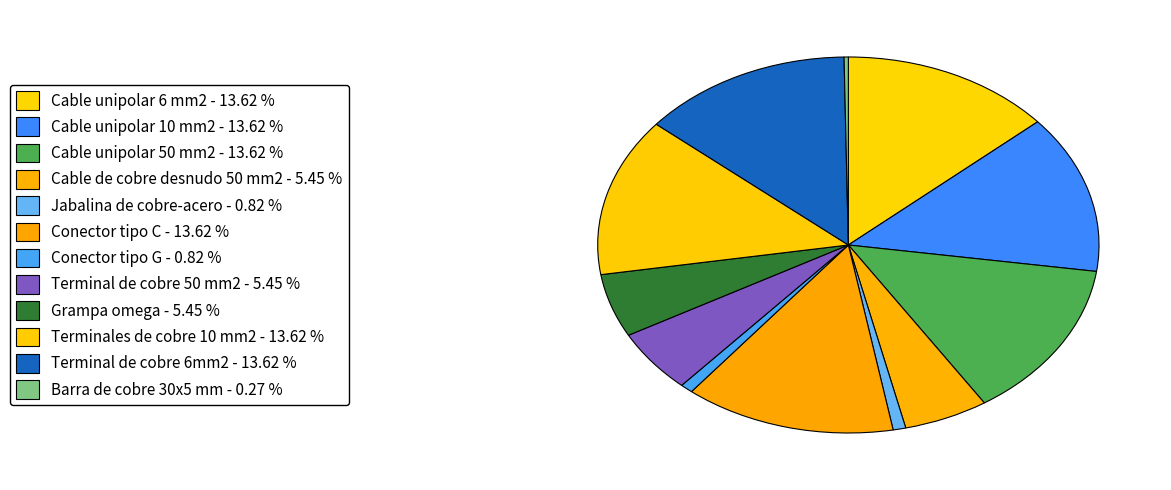

To the nearest percent, what is the difference between the largest and smallest slice percentages?

13%